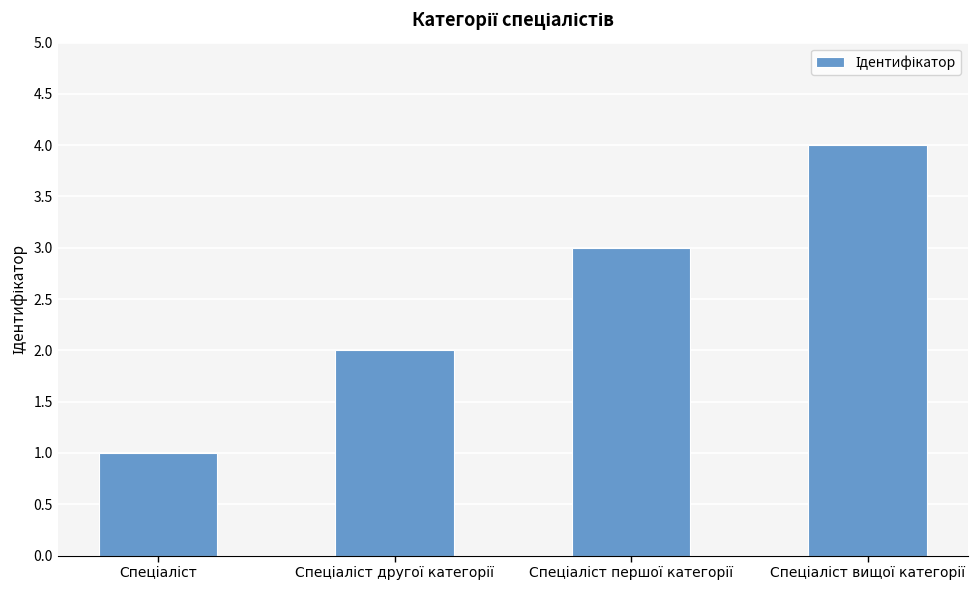

How many data points are less than 3?

2